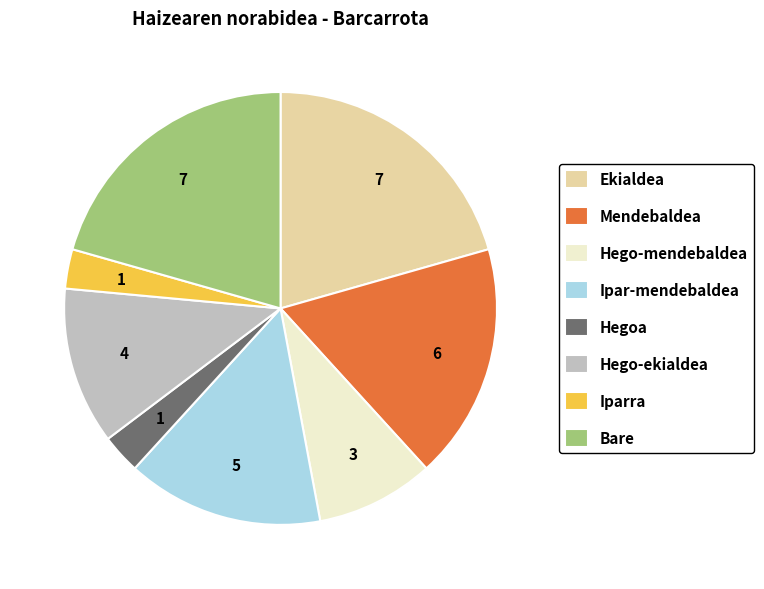

Between Ipar-mendebaldea and Mendebaldea, which is larger?

Mendebaldea